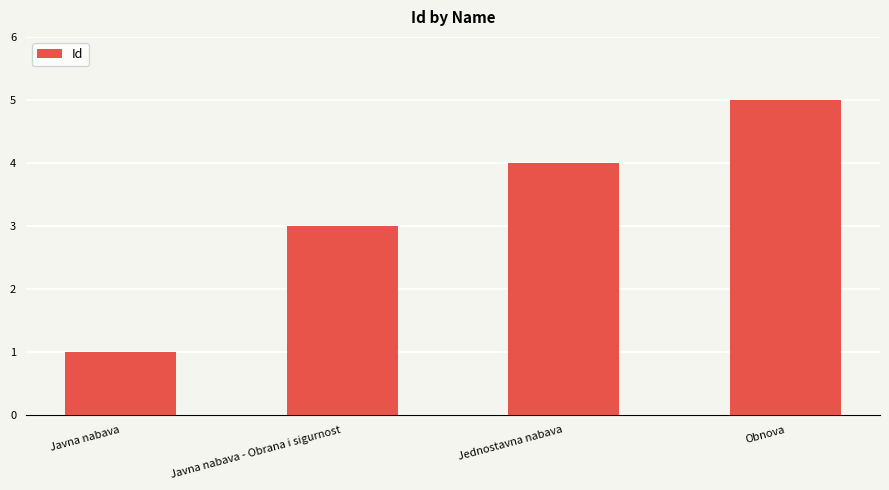

List the labels in order of value, smallest first.

Javna nabava, Javna nabava - Obrana i sigurnost, Jednostavna nabava, Obnova